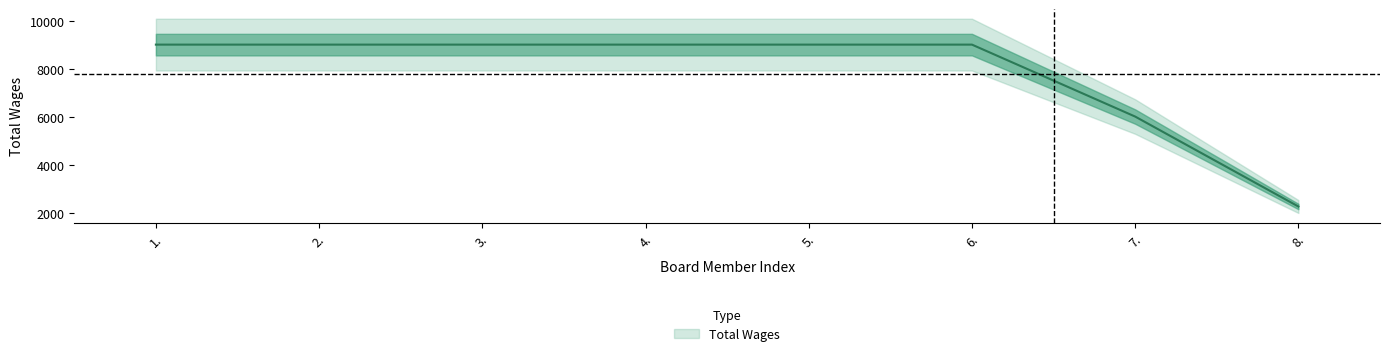

List the labels in order of value, largest first.

1., 2., 3., 4., 5., 6., 7., 8.